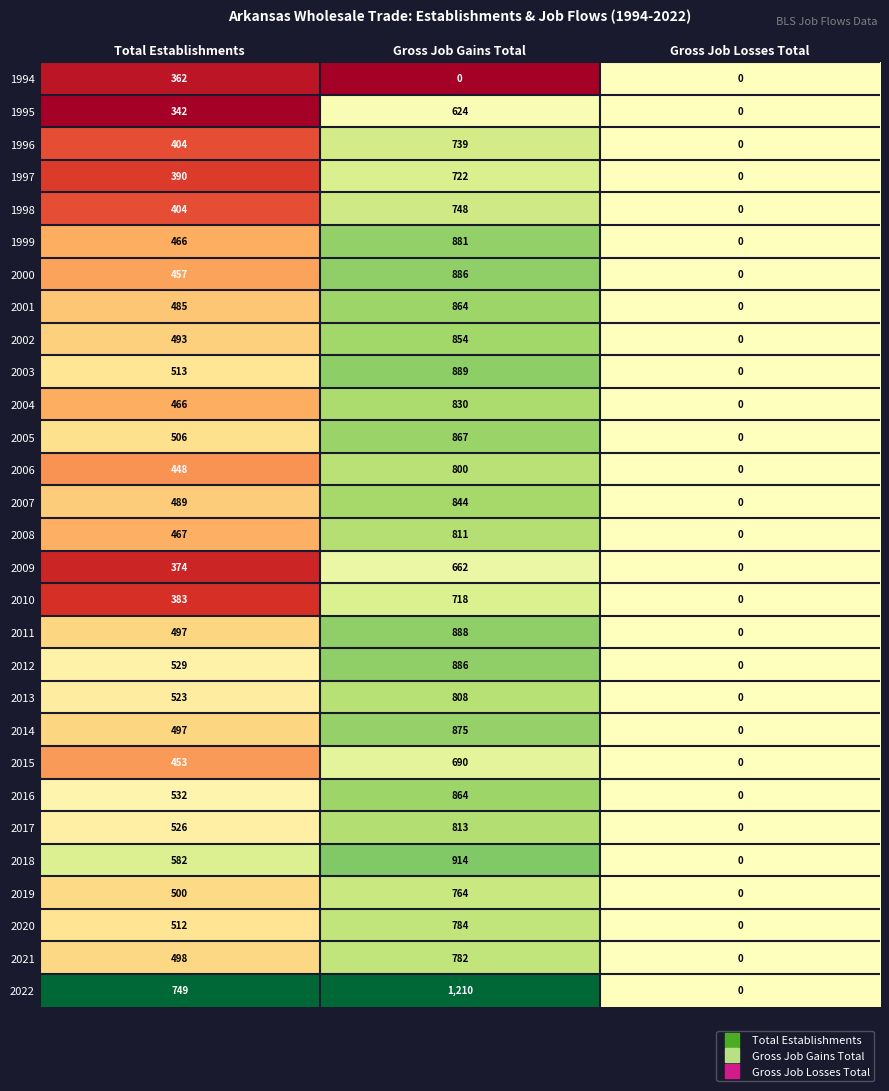

Is it true that 1996 equals 163 at Gross Job Gains Total?

False